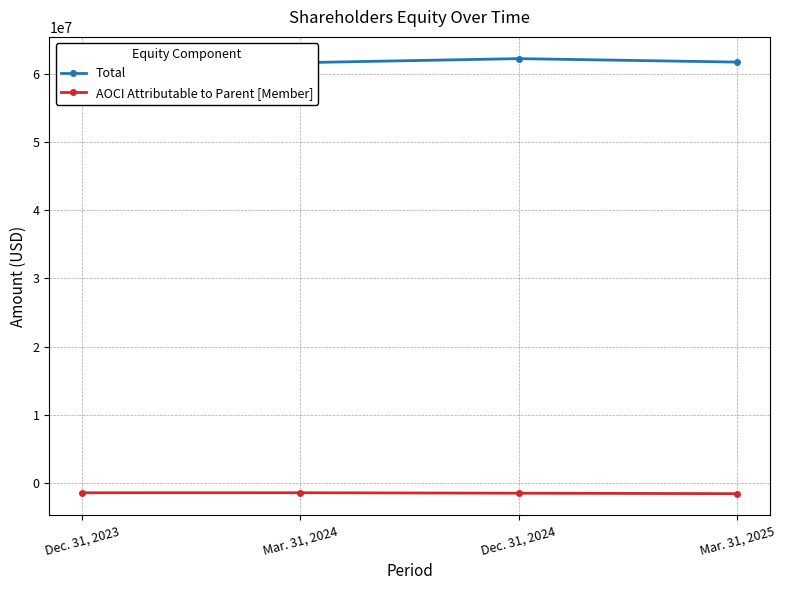

Is the value of Total at Mar. 31, 2025 greater than the value of AOCI Attributable to Parent [Member] at Mar. 31, 2024?

Yes